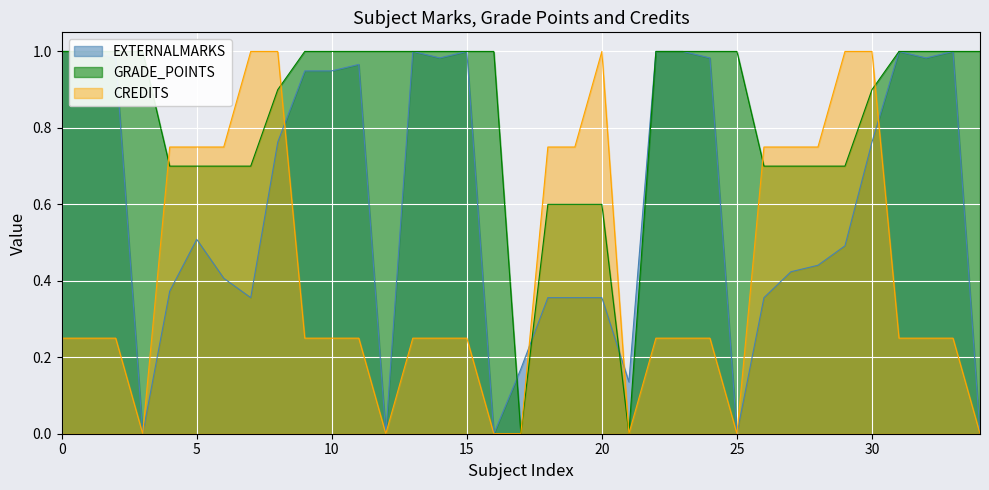

What is the label of the 15th point from the left?

BASIC SIMULATION LABORATORY